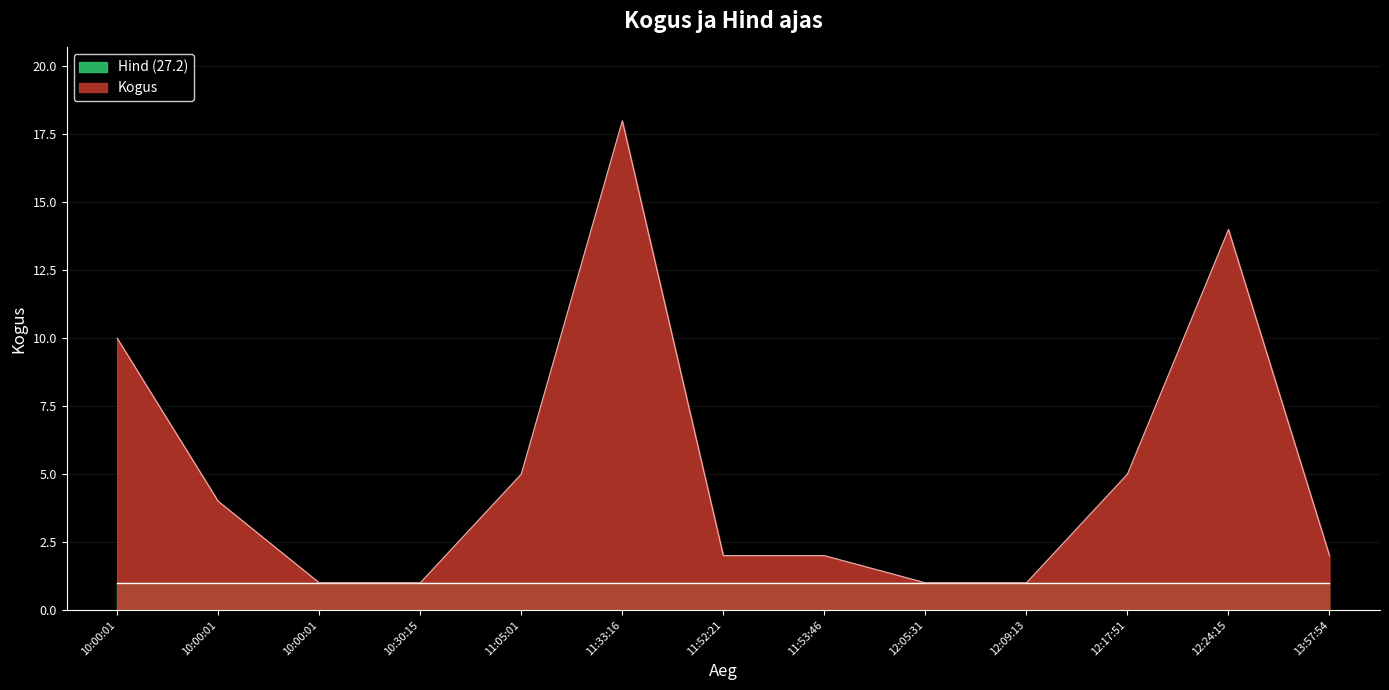

What is the difference between the second highest and second lowest values?

13